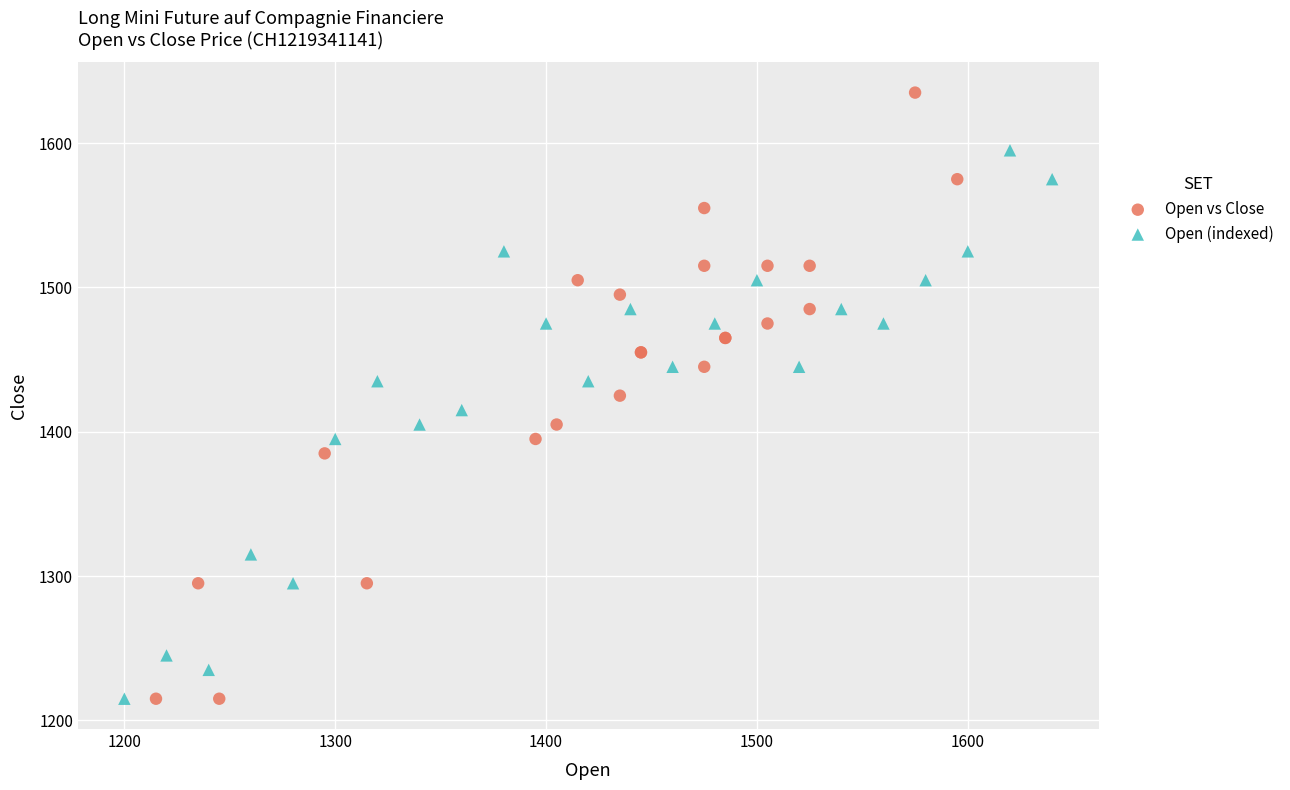

Which series has the largest Y range (max minus min)?

Open vs Close